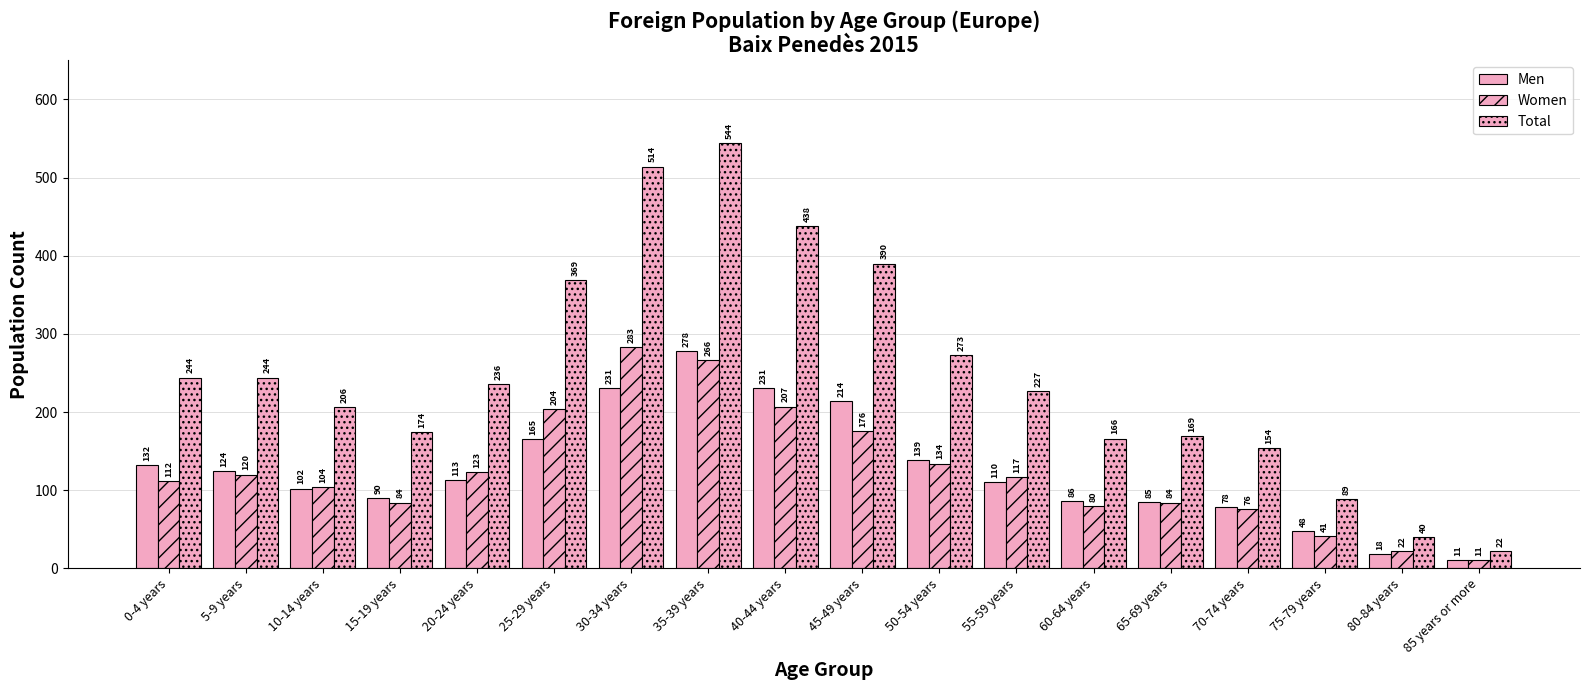

Reading left to right, extract all data points from this chart.

Men: 132	124	102	90	113	165	231	278	231	214	139	110	86	85	78	48	18	11
Women: 112	120	104	84	123	204	283	266	207	176	134	117	80	84	76	41	22	11
Total: 244	244	206	174	236	369	514	544	438	390	273	227	166	169	154	89	40	22